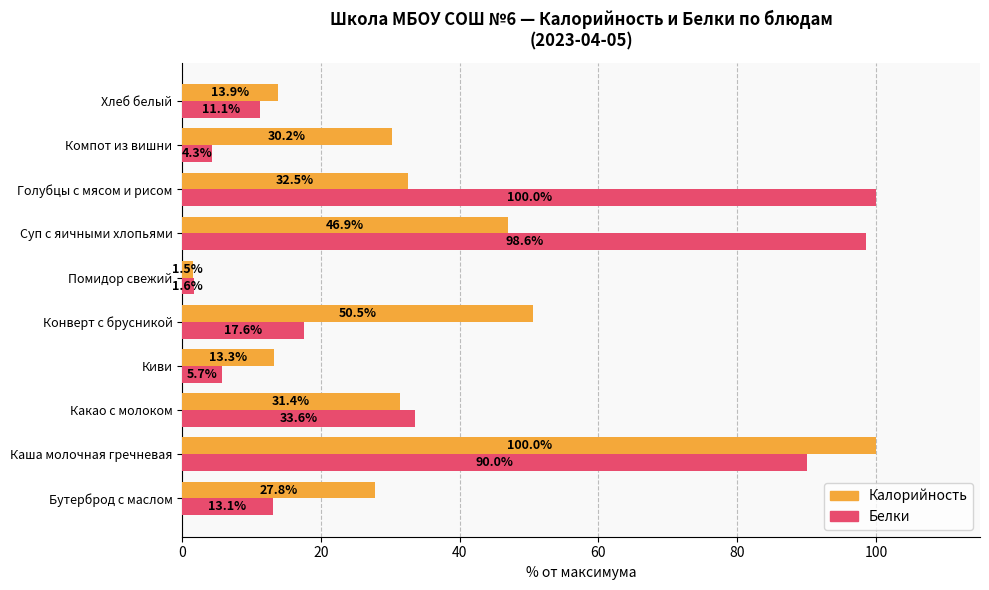

Rank the categories by Калорийность value from lowest to highest.

Помидор свежий, Киви, Хлеб белый, Бутерброд с маслом, Компот из вишни, Какао с молоком, Голубцы с мясом и рисом, Суп с яичными хлопьями, Конверт с брусникой, Каша молочная гречневая